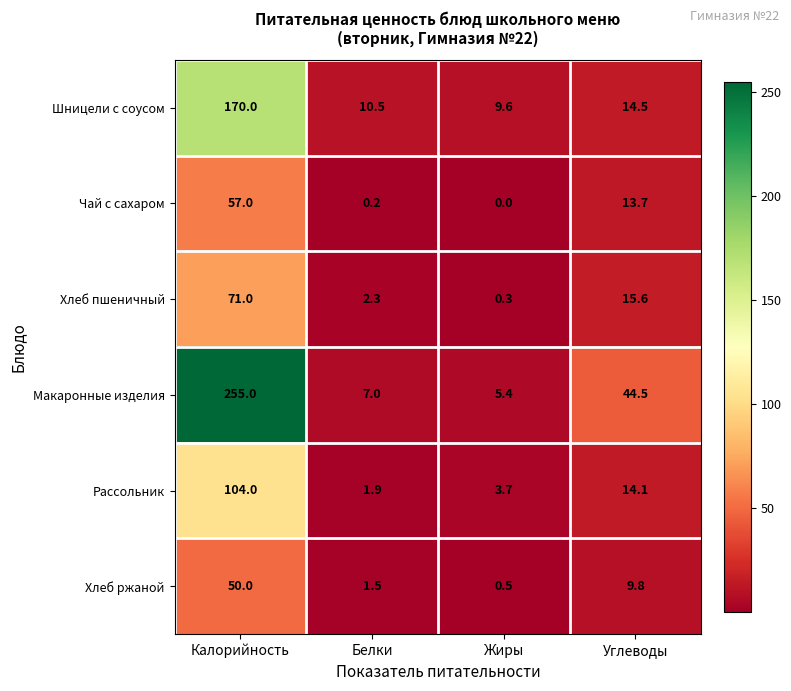

Reading left to right, what are all the values shown in this chart?

Шницели с соусом: Калорийность=170.0	Белки=10.5	Жиры=9.6	Углеводы=14.5
Чай с сахаром: Калорийность=57.0	Белки=0.2	Жиры=0.0	Углеводы=13.7
Хлеб пшеничный: Калорийность=71.0	Белки=2.3	Жиры=0.3	Углеводы=15.6
Макаронные изделия: Калорийность=255.0	Белки=7.0	Жиры=5.4	Углеводы=44.5
Рассольник: Калорийность=104.0	Белки=1.9	Жиры=3.7	Углеводы=14.1
Хлеб ржаной: Калорийность=50.0	Белки=1.5	Жиры=0.5	Углеводы=9.8